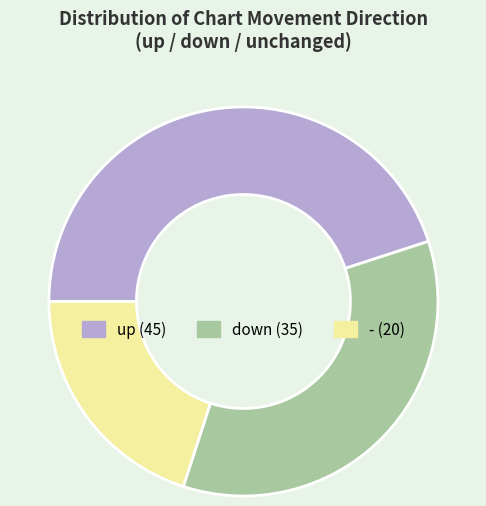

Is the sum of - and up greater than half?

Yes